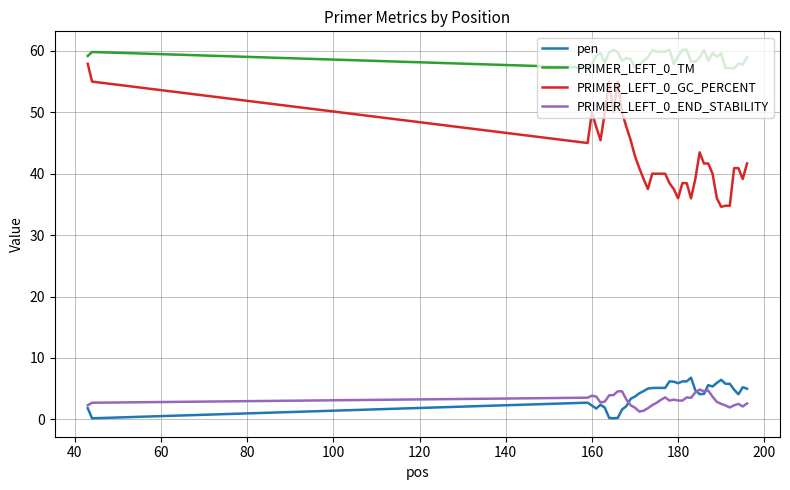

True or false: PRIMER_LEFT_0_END_STABILITY and PRIMER_LEFT_0_GC_PERCENT intersect in this chart.

False